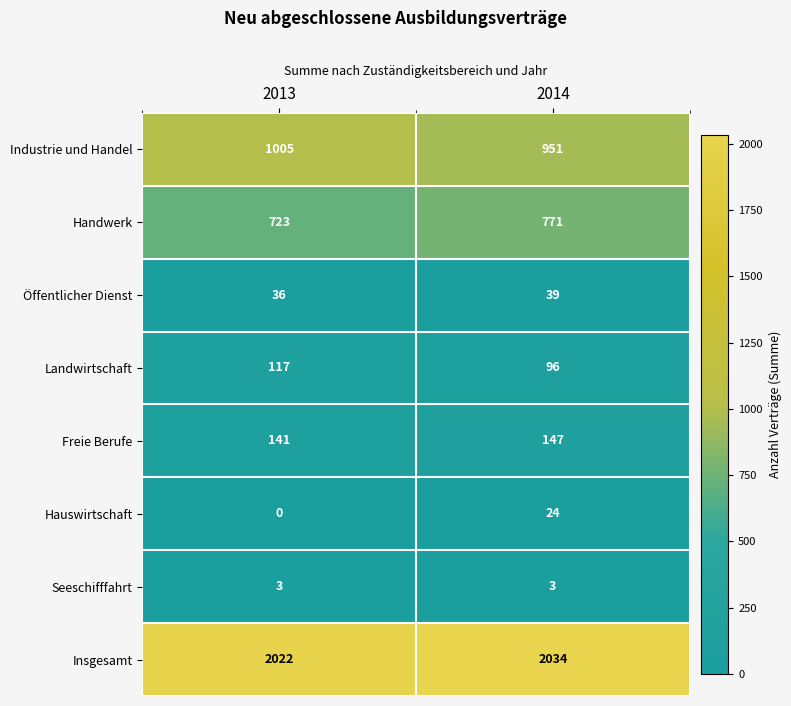

The Insgesamt series shows 3636 at 2013. True or false?

False